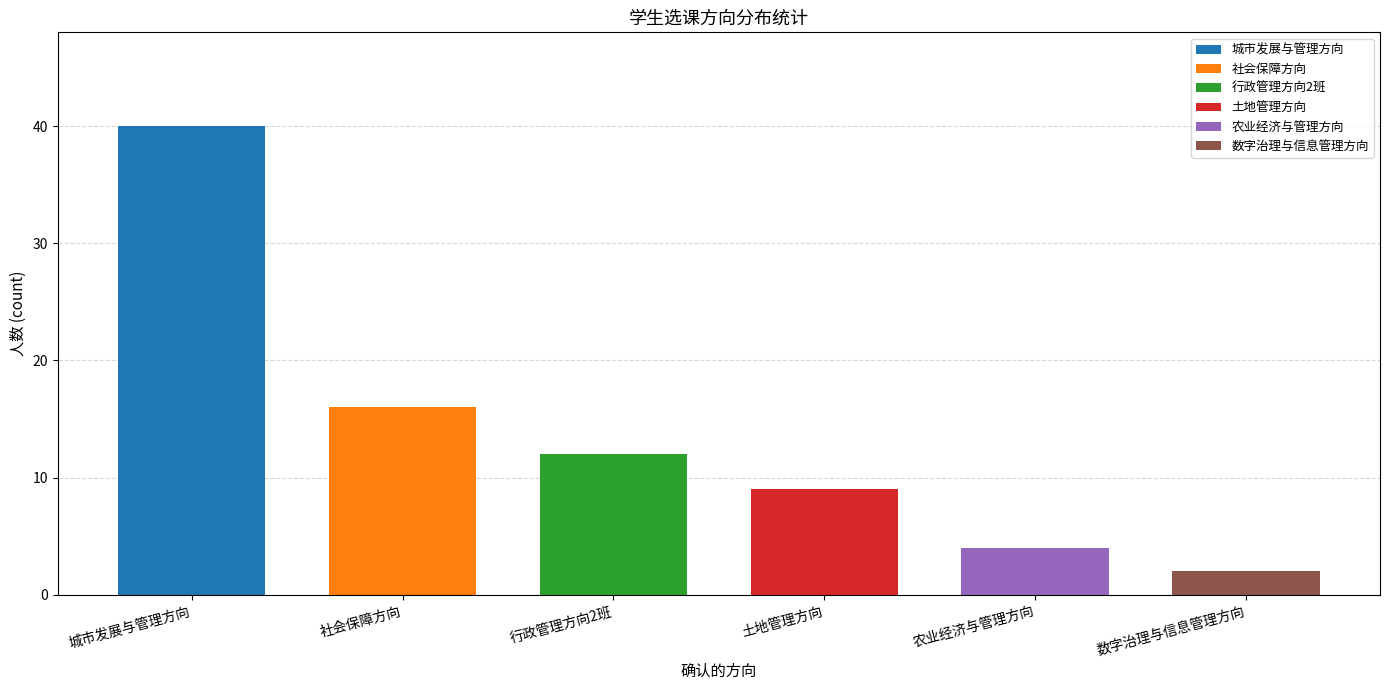

What is the difference between the maximum and second lowest values?

36